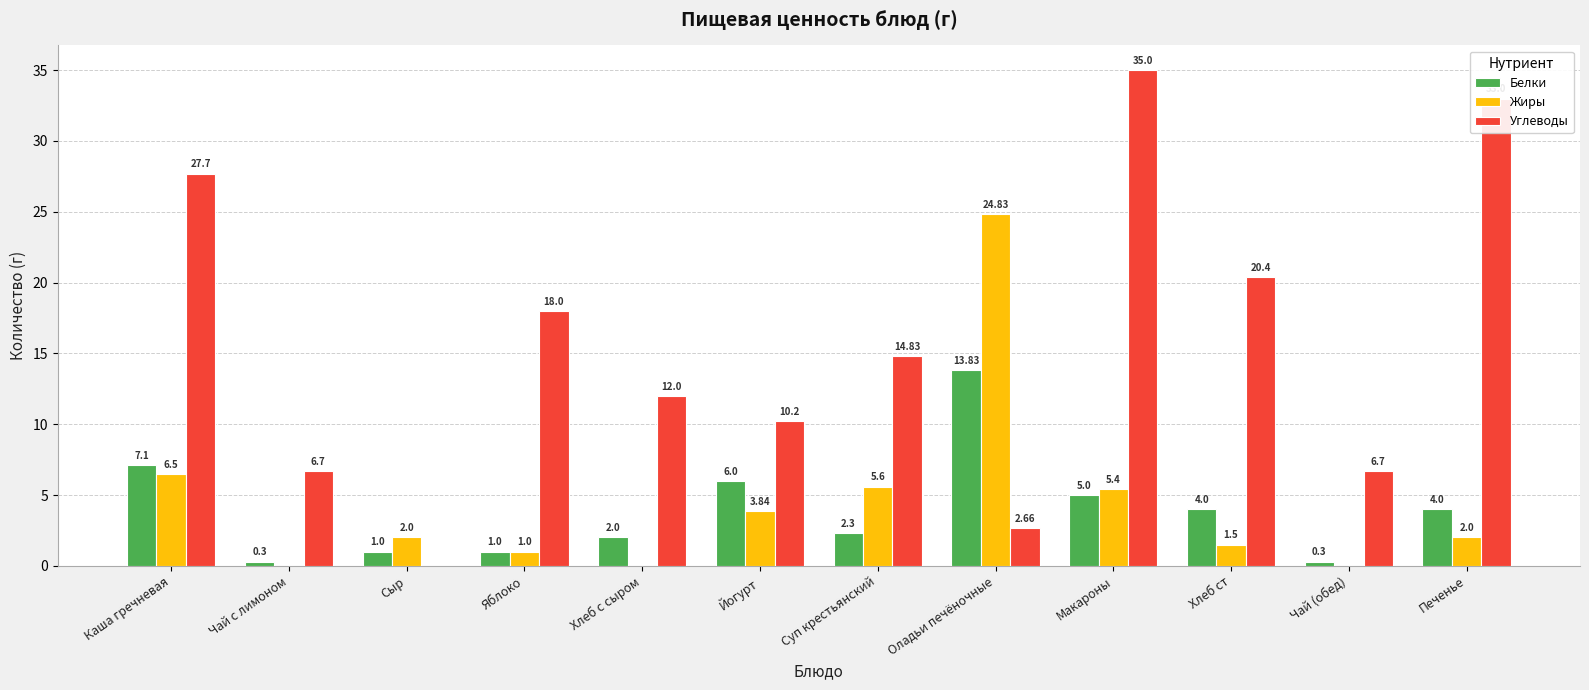

What is the sum of the Углеводы values at Сыр and Суп крестьянский?

14.8